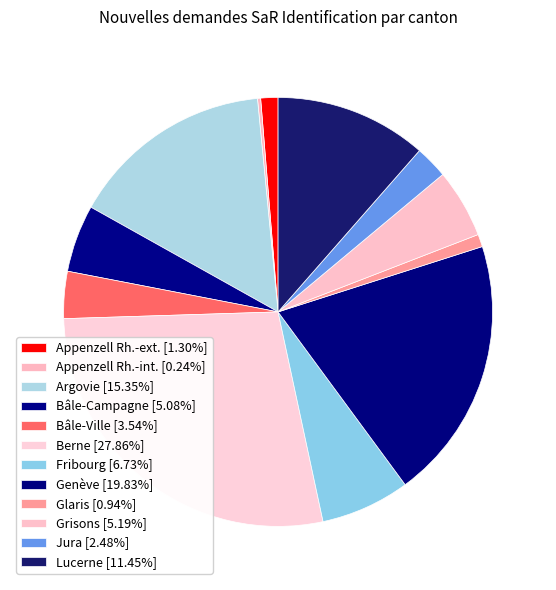

Does Genève represent more than half of the total?

No